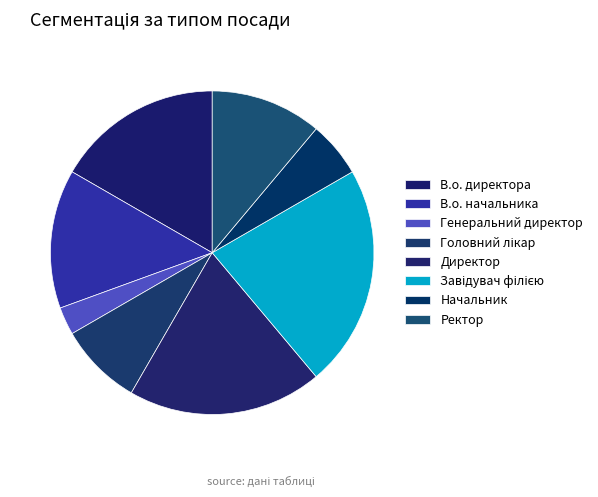

Is there any slice that represents more than half of the pie?

No